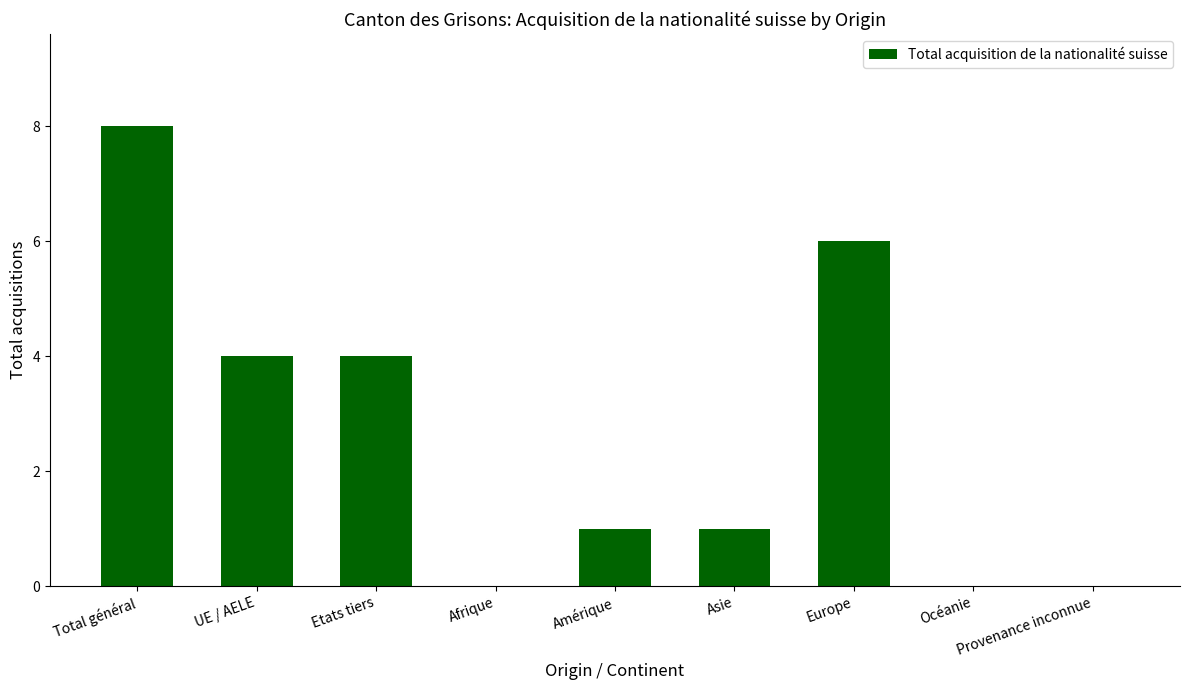

Count the number of data series in this chart.

1